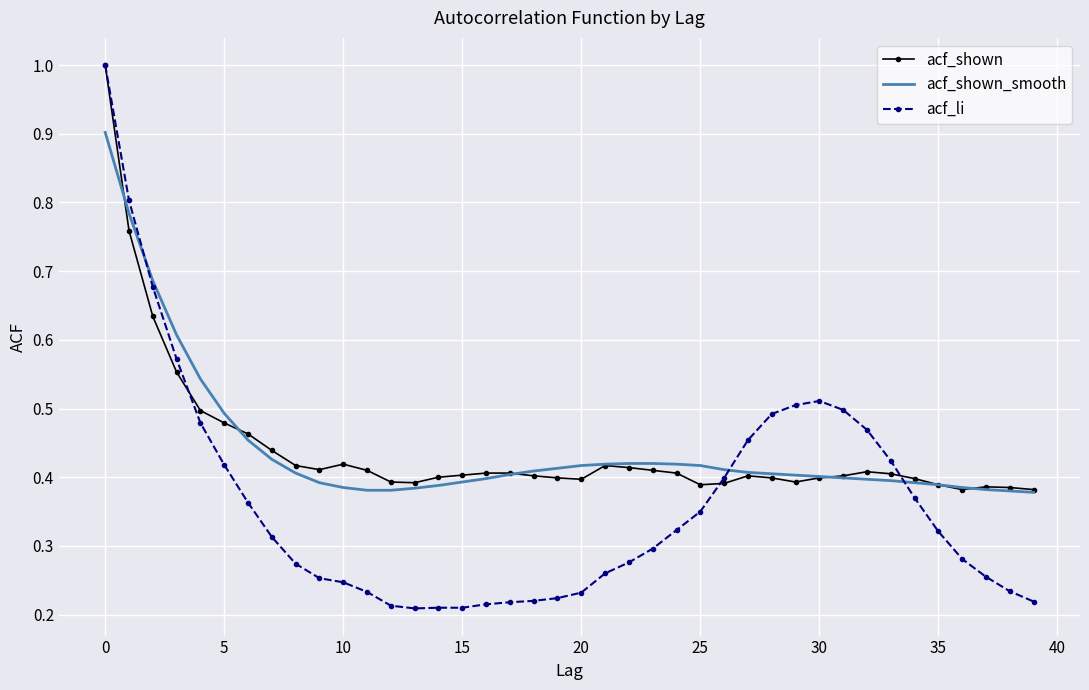

What is the greatest value displayed?

1.0